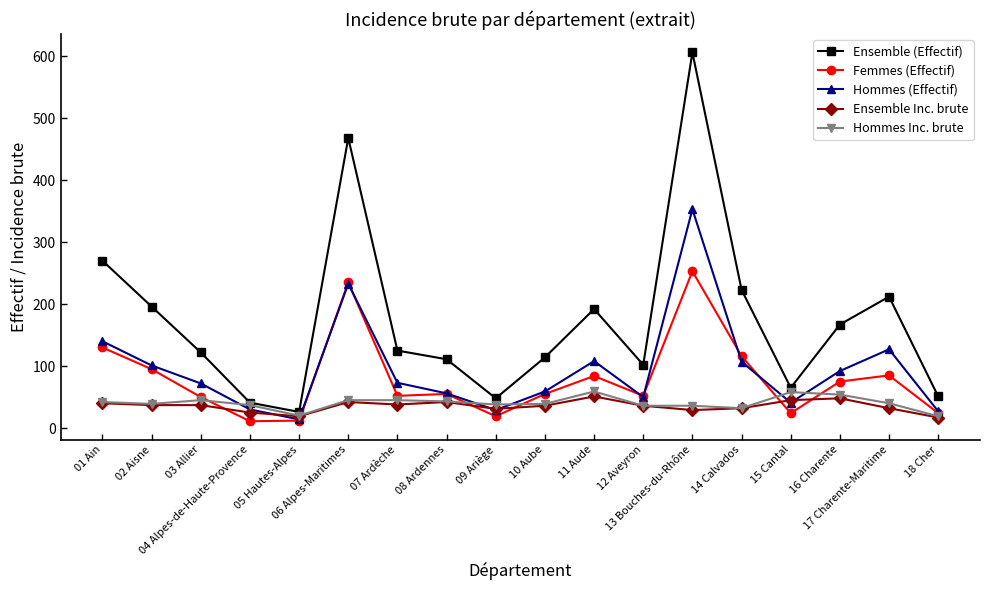

Is the value of Ensemble (Effectif) at 15 Cantal greater than the value of Femmes (Effectif) at 17 Charente-Maritime?

No